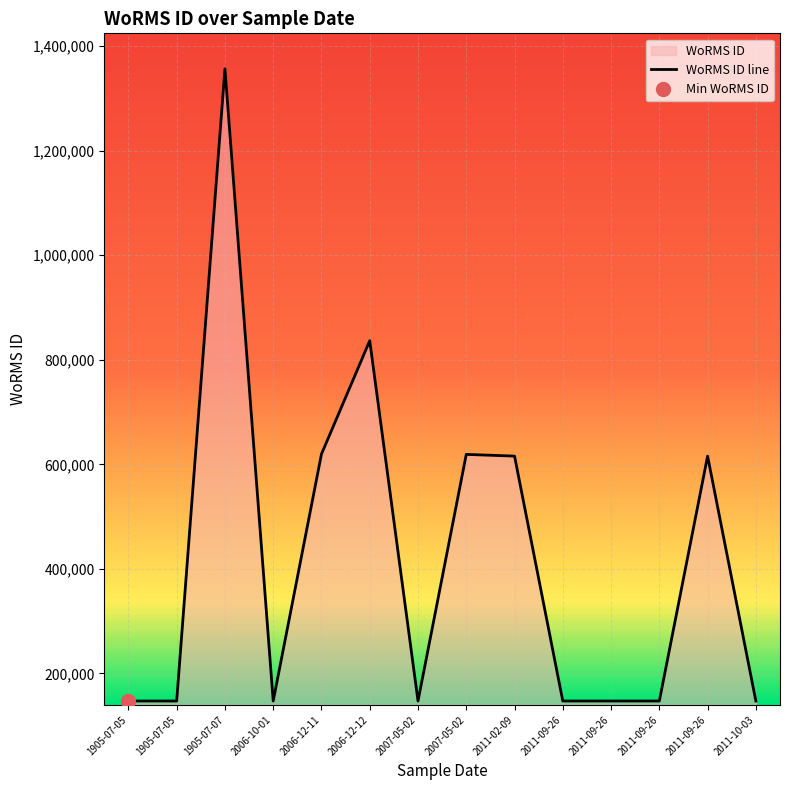

Approximately how many times larger is the value at 2011-09-26 compared to 2007-05-02?

1.0